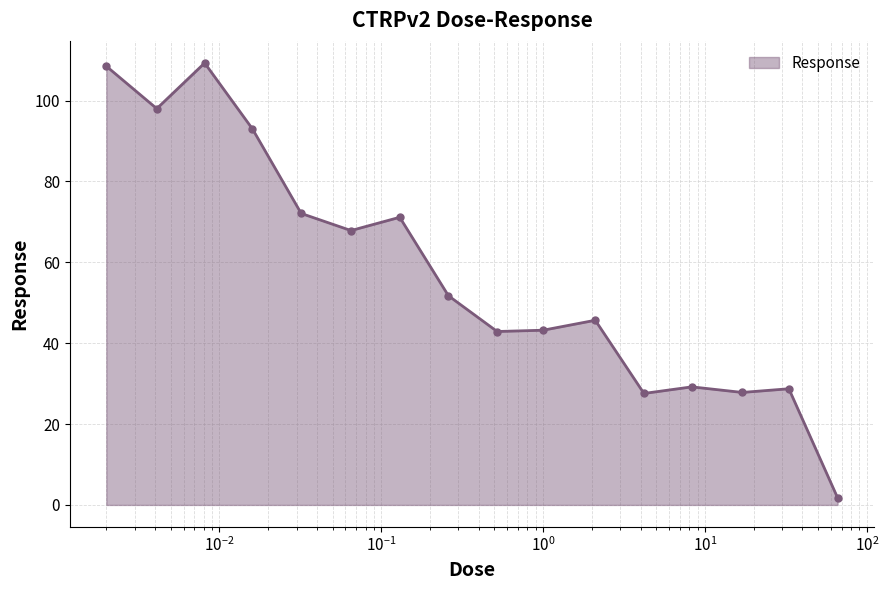

What is the difference between the maximum and second lowest values?

81.7